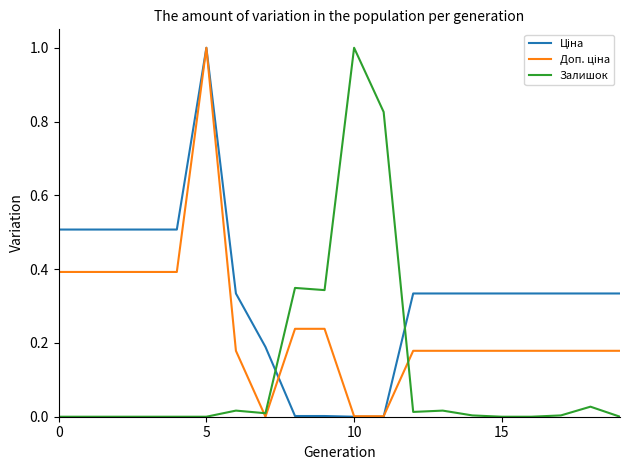

What is the maximum value shown in the chart?

1.0